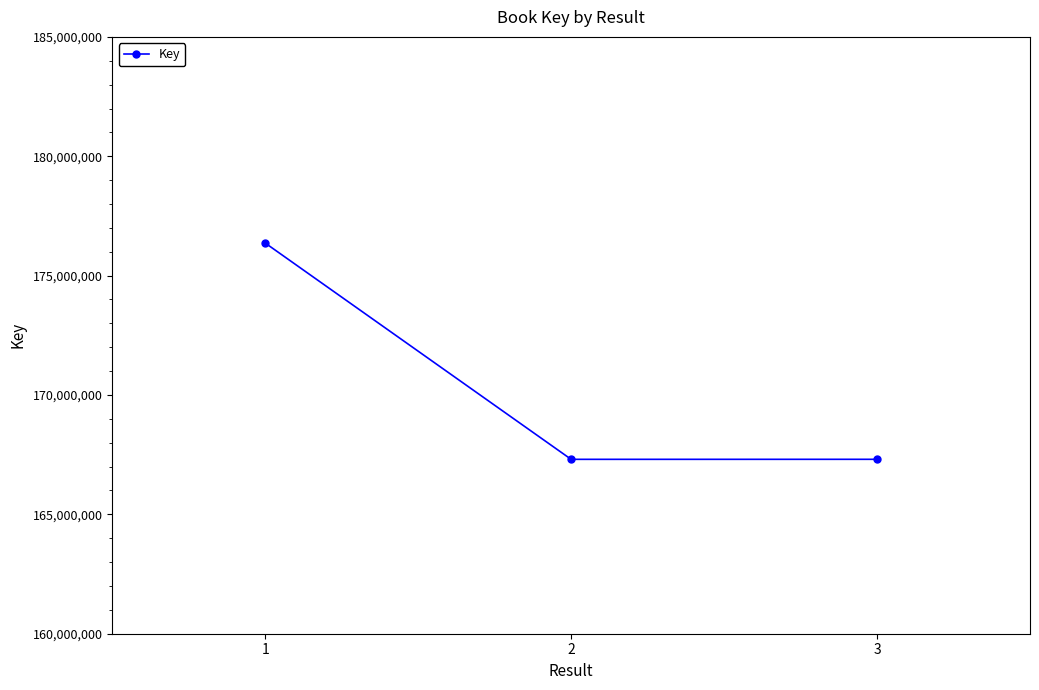

What is the sum of all values?

510974641